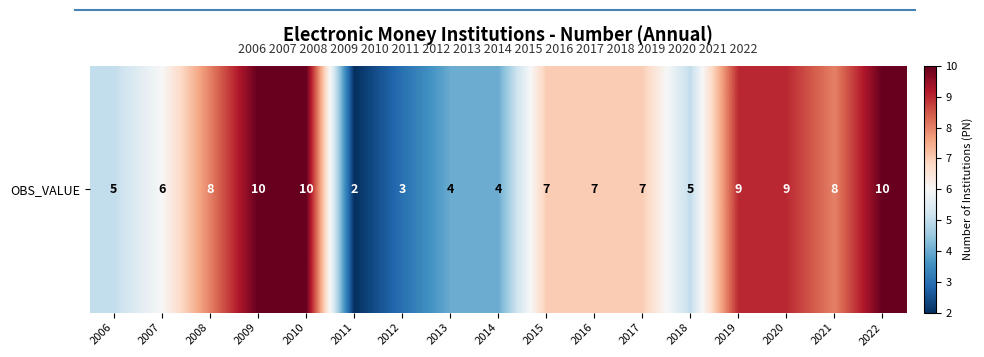

Rank the categories by value from lowest to highest.

2011, 2012, 2013, 2014, 2006, 2018, 2007, 2015, 2016, 2017, 2008, 2021, 2019, 2020, 2009, 2010, 2022